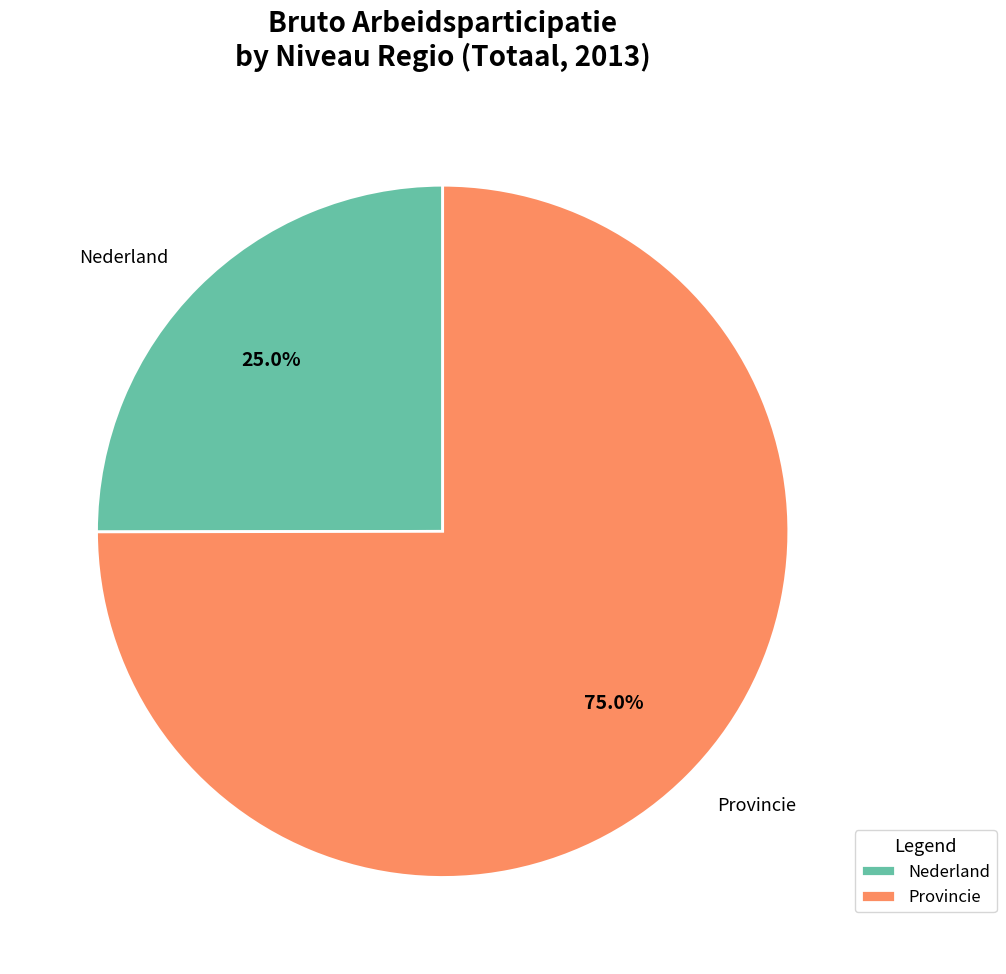

Which has a higher value, Nederland or Provincie?

Provincie